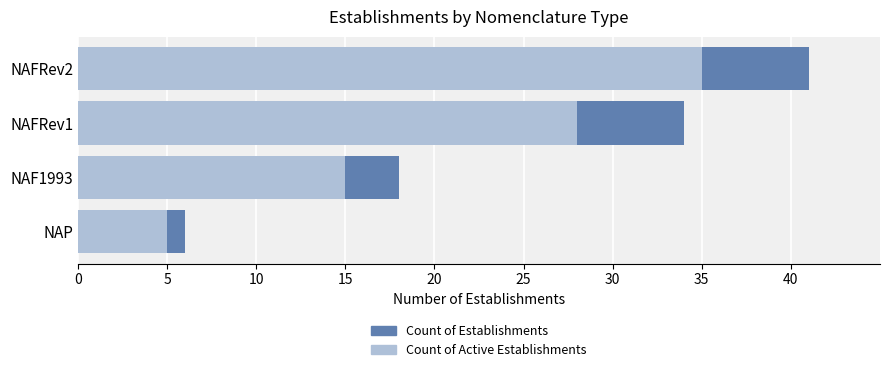

Is the value of Count of Active Establishments at NAF1993 greater than the value of Count of Establishments at NAF1993?

No